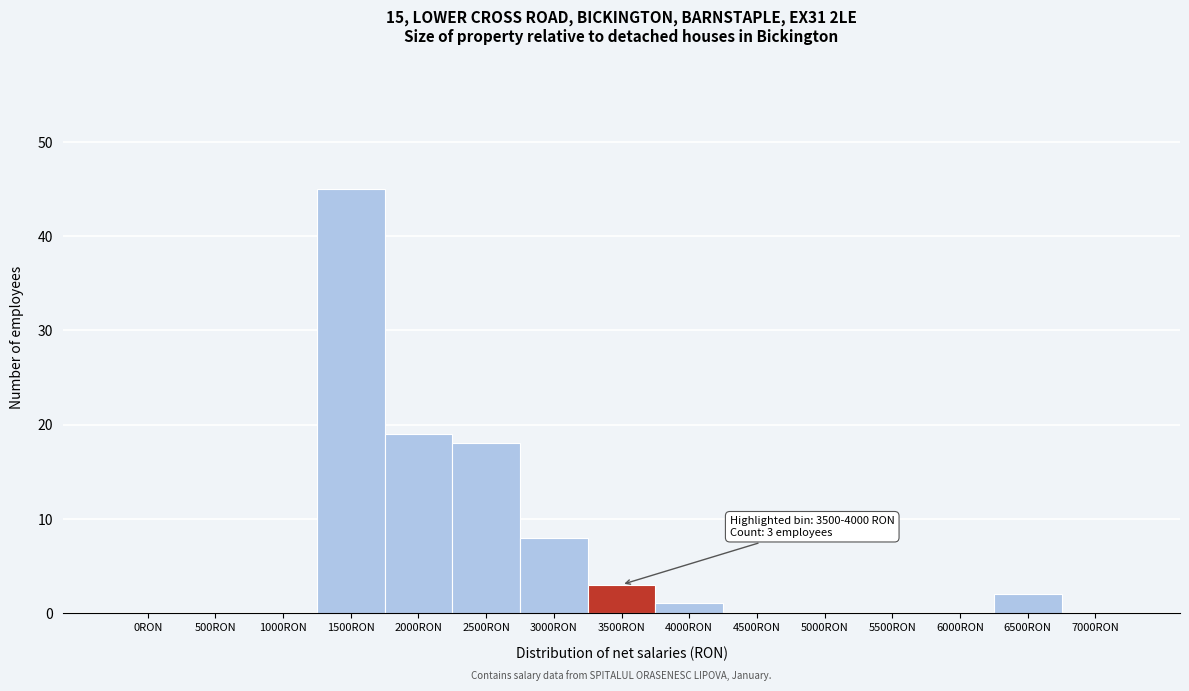

Reading left to right, extract all data points from this chart.

0RON=0	500RON=0	1000RON=0	1500RON=45	2000RON=19	2500RON=18	3000RON=8	3500RON=3	4000RON=1	4500RON=0	5000RON=0	5500RON=0	6000RON=0	6500RON=2	7000RON=0